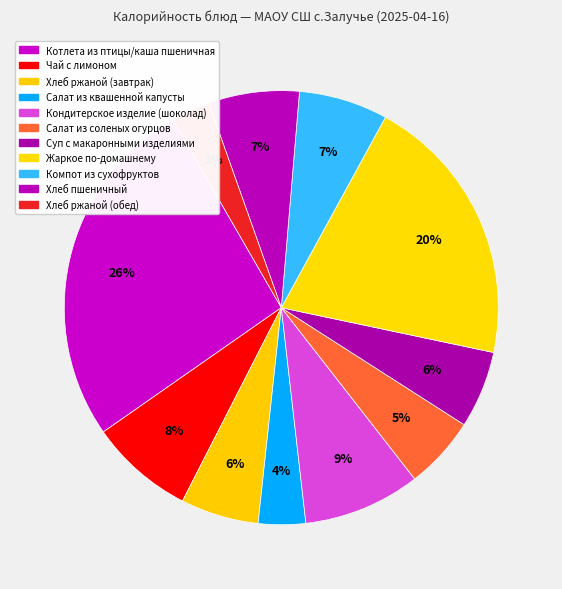

What portion of the pie excludes Салат из квашенной капусты?

96.5%